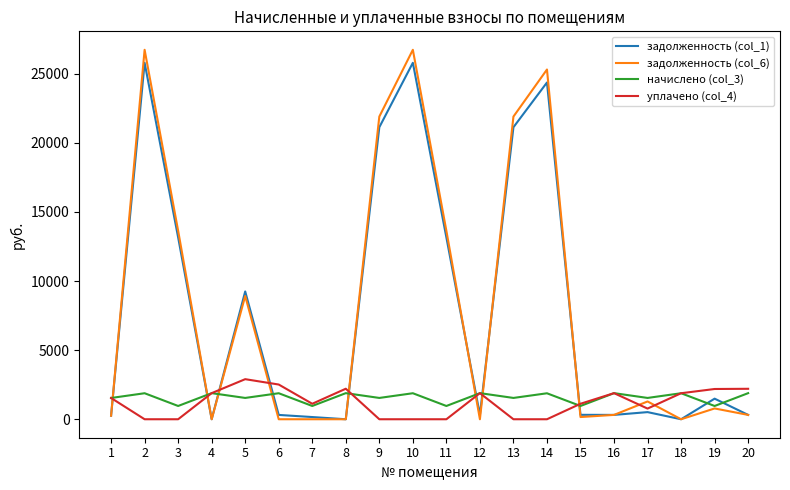

The задолженность (col_1) series shows 42828.1 at 14. True or false?

False